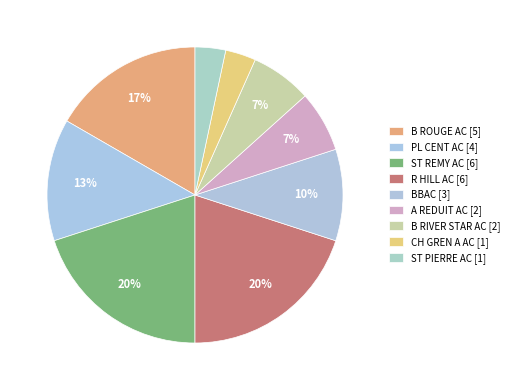

Which has a higher value, PL CENT AC or B ROUGE AC?

B ROUGE AC